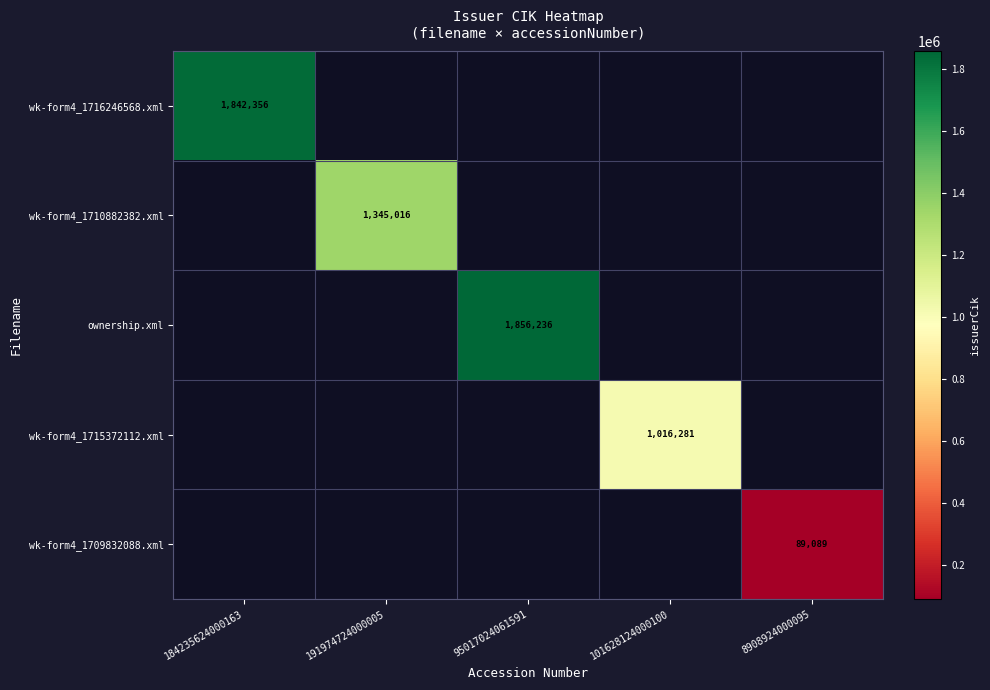

Is it true that wk-form4_1709832088.xml equals 24297 at 8908924000095?

False